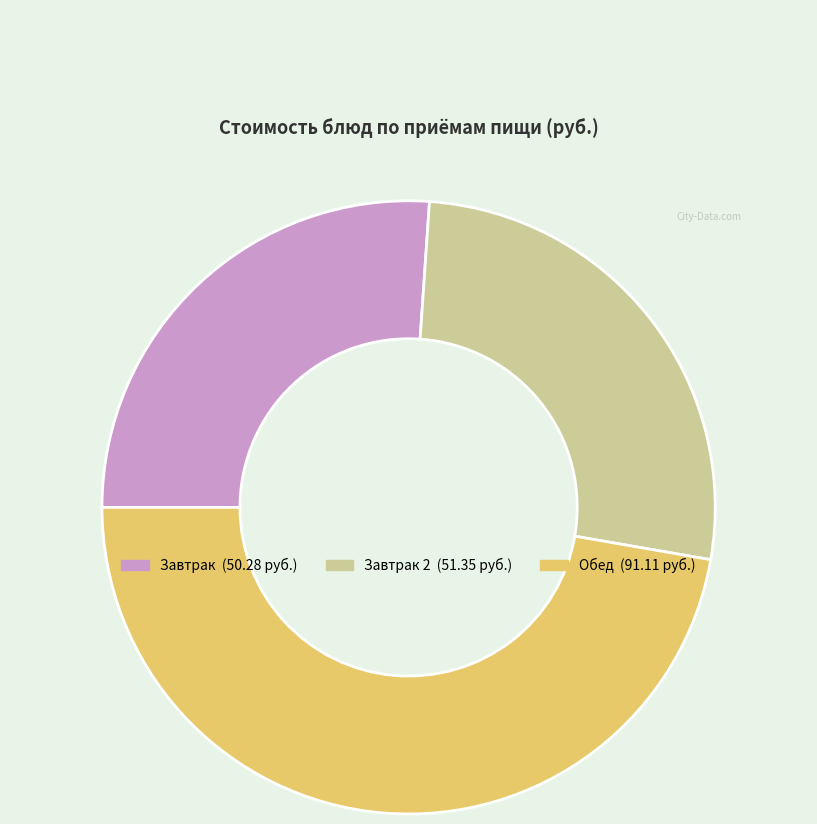

Does any single category account for the majority?

No